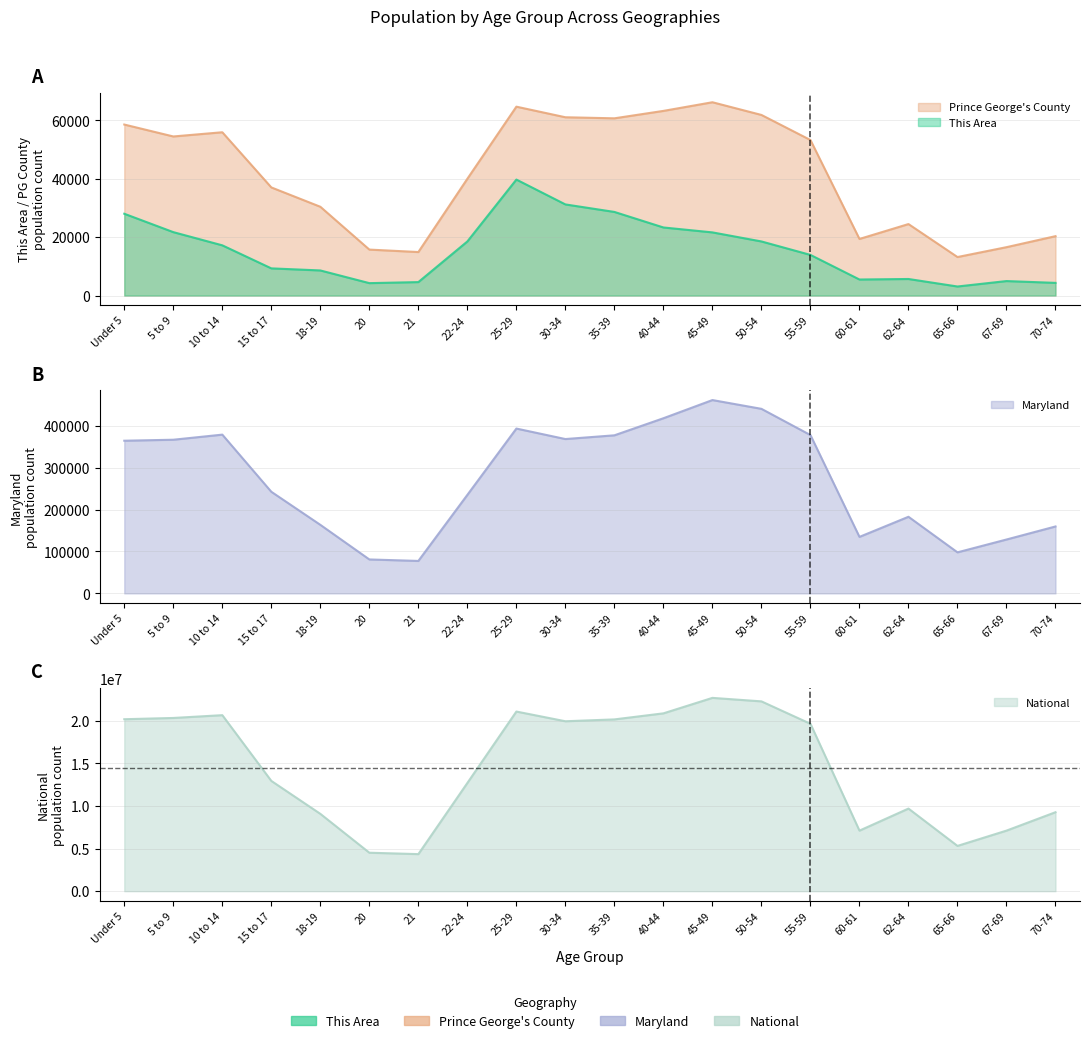

Rank the series by their maximum value, from highest to lowest.

National, Maryland, Prince George's County, This Area